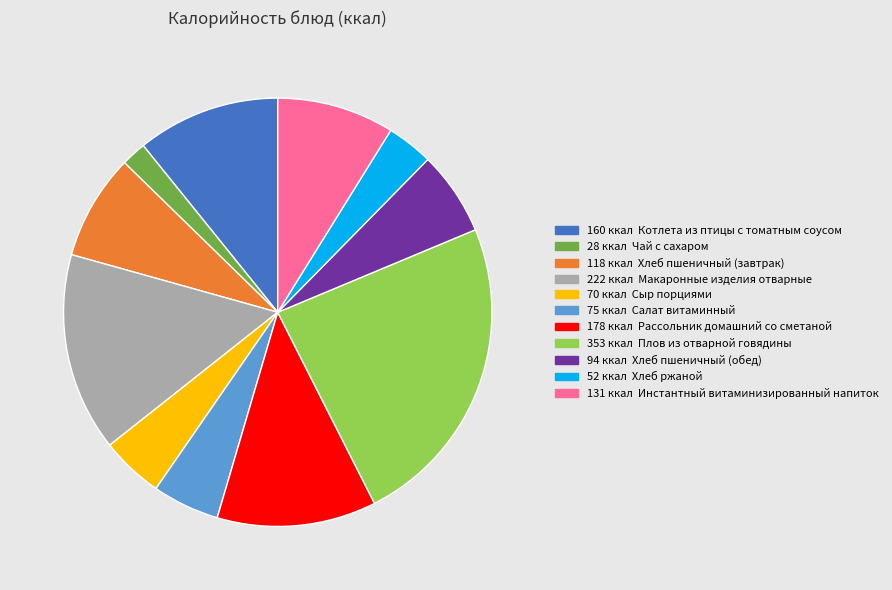

Is there a majority slice in this chart?

No